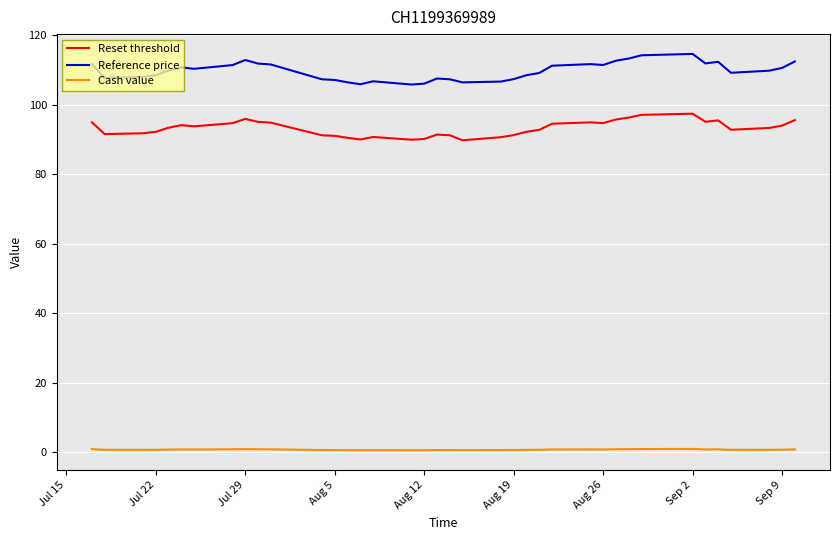

Which series has the largest total across all categories?

Reference price